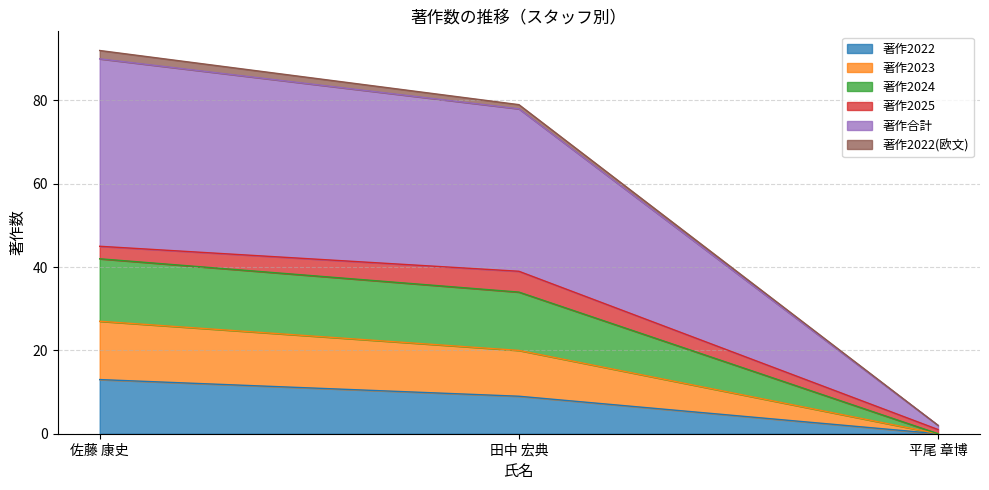

How many 著作合計 values are between 2 and 90?

3